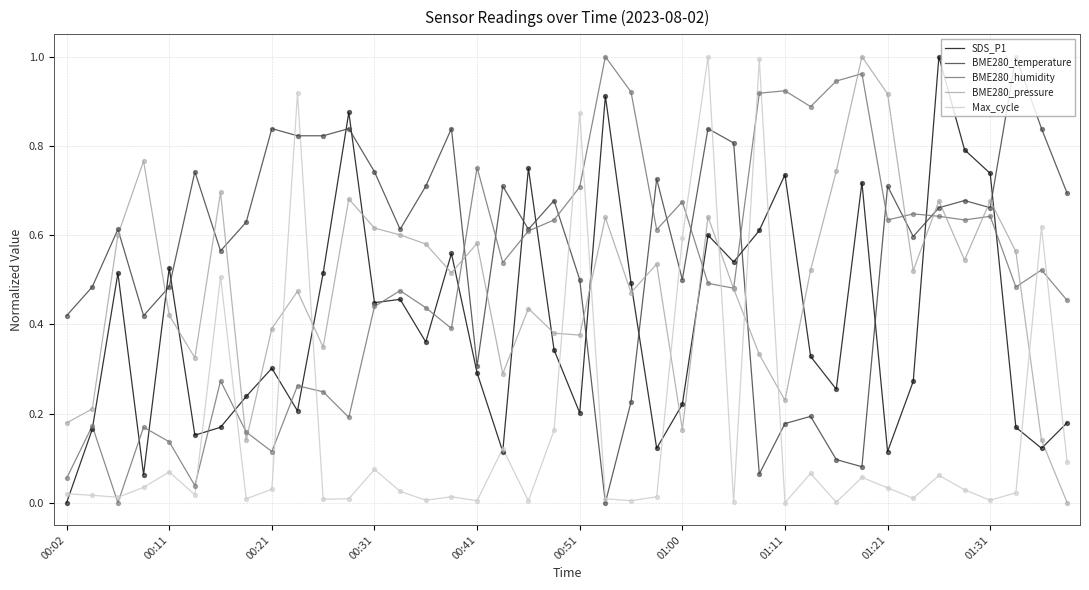

Which series has the largest total across all categories?

BME280_temperature